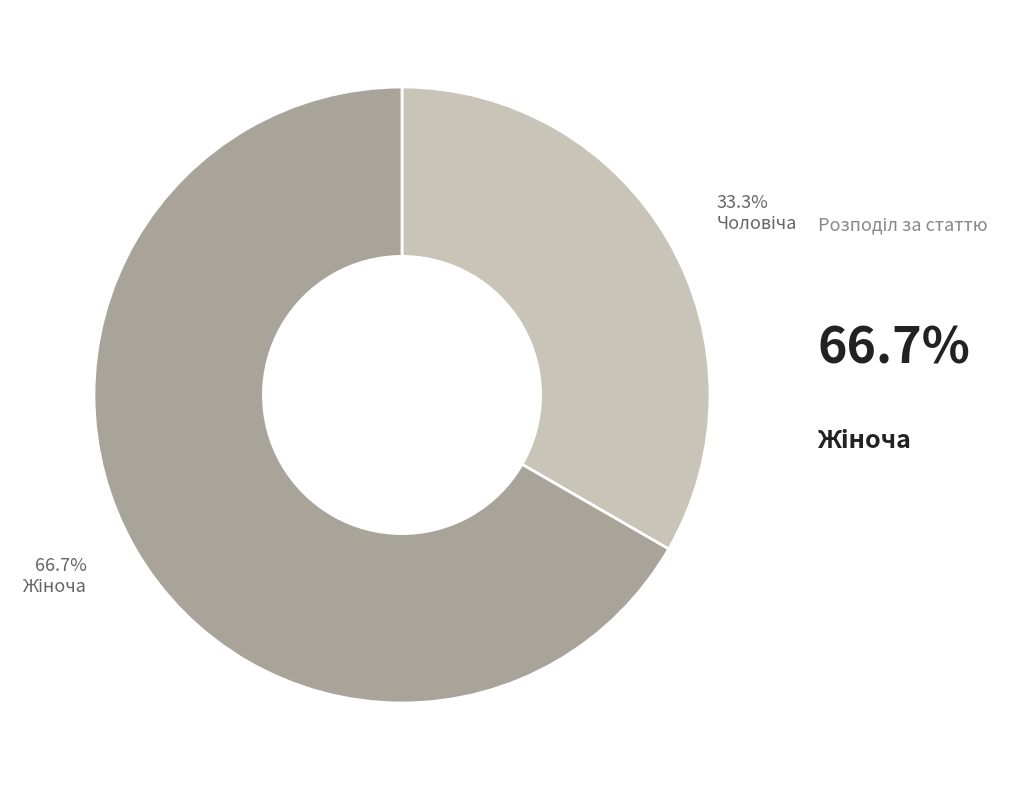

To the nearest percent, what is the difference between the largest and smallest slice percentages?

33%